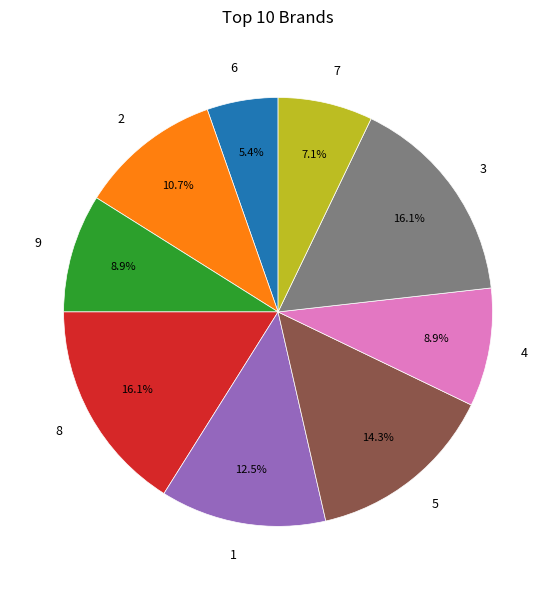

True or false: 9 accounts for 22% of the total.

False